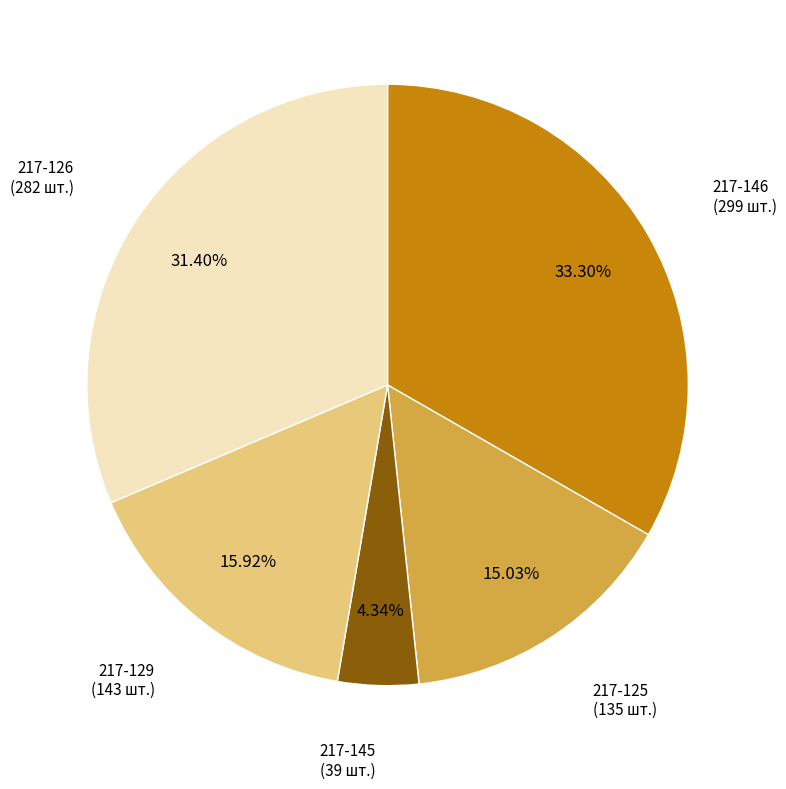

Is there a majority slice in this chart?

No